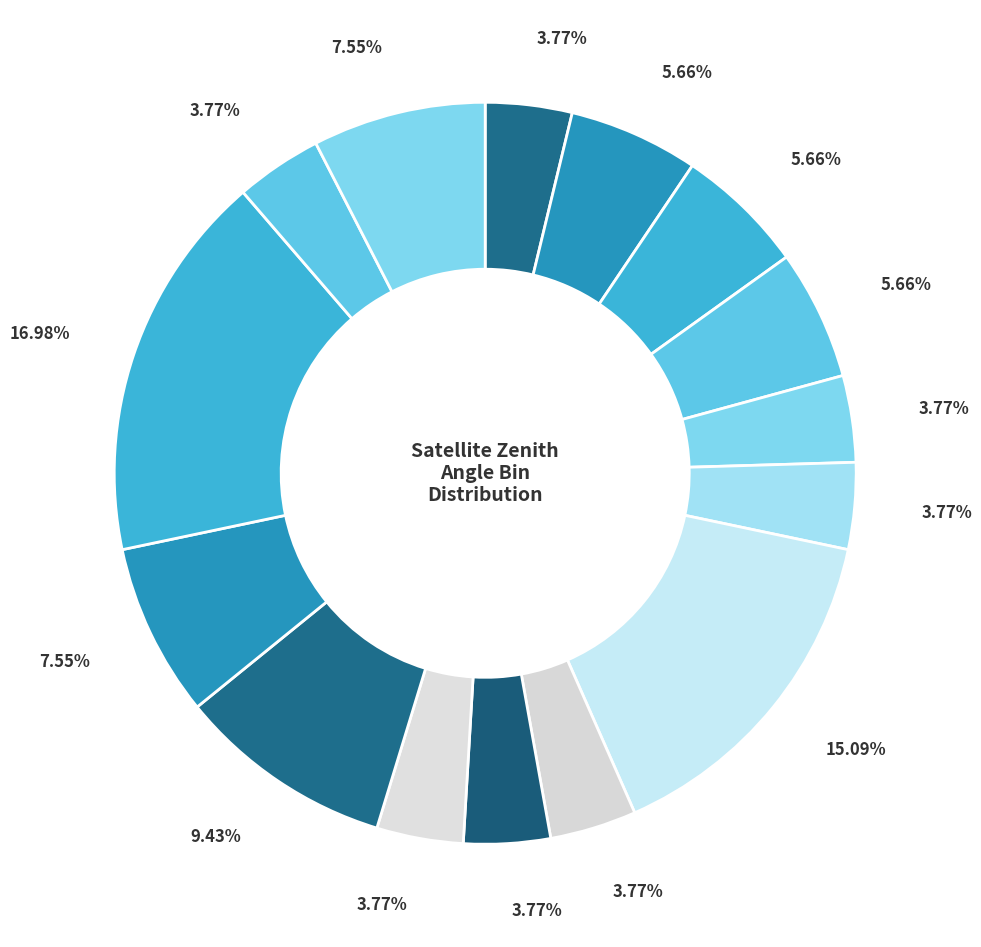

How many slices are in this pie chart?

15